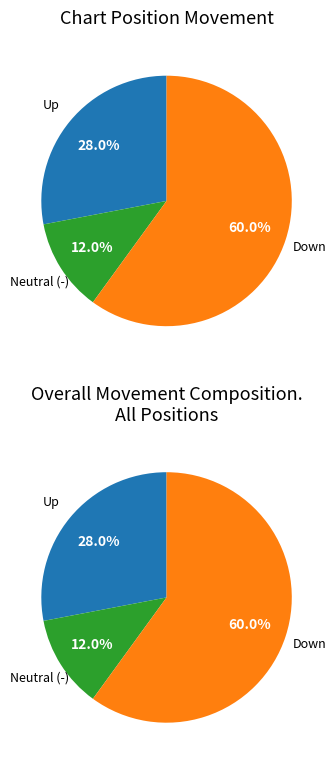

Is it true that up is 41% of the pie?

False